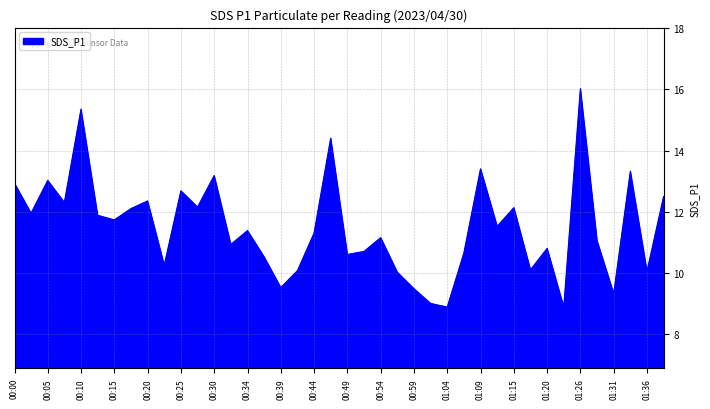

What is the difference between the maximum and minimum values?

7.1